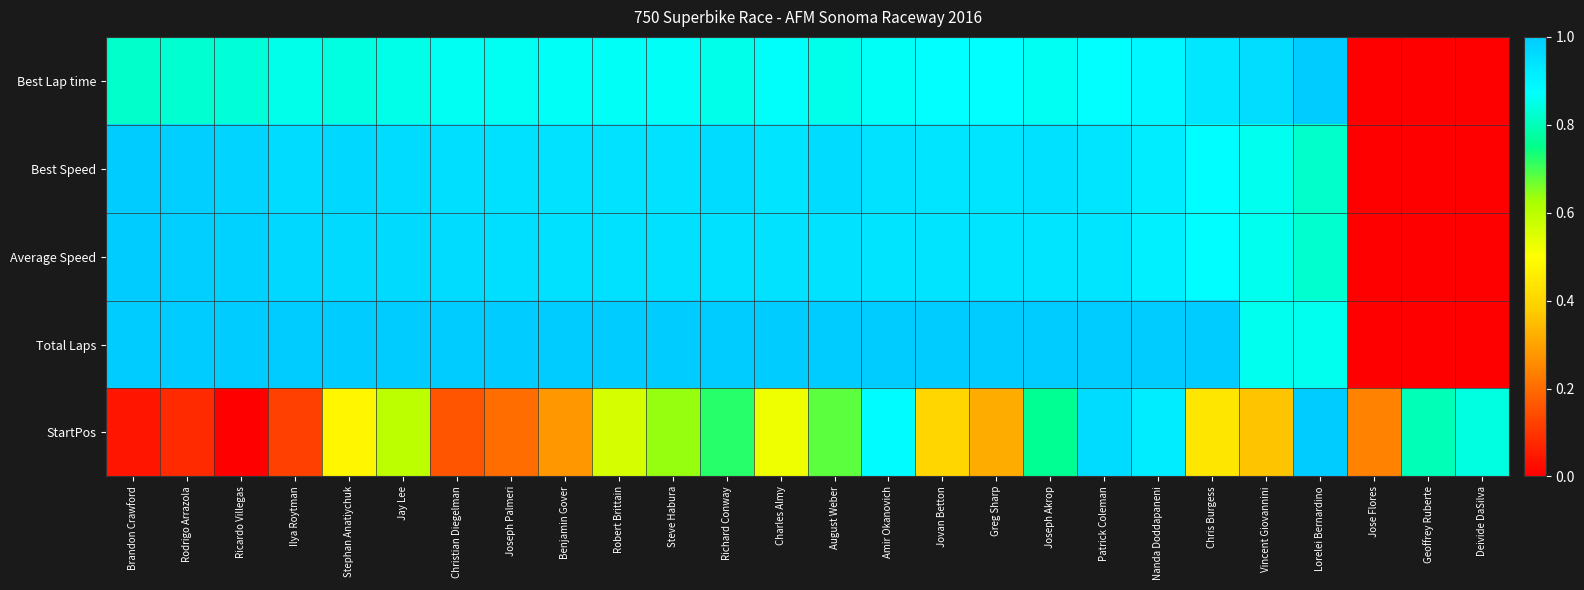

Between Stephan Anatiychuk and Robert Brittain, which is larger?

Robert Brittain